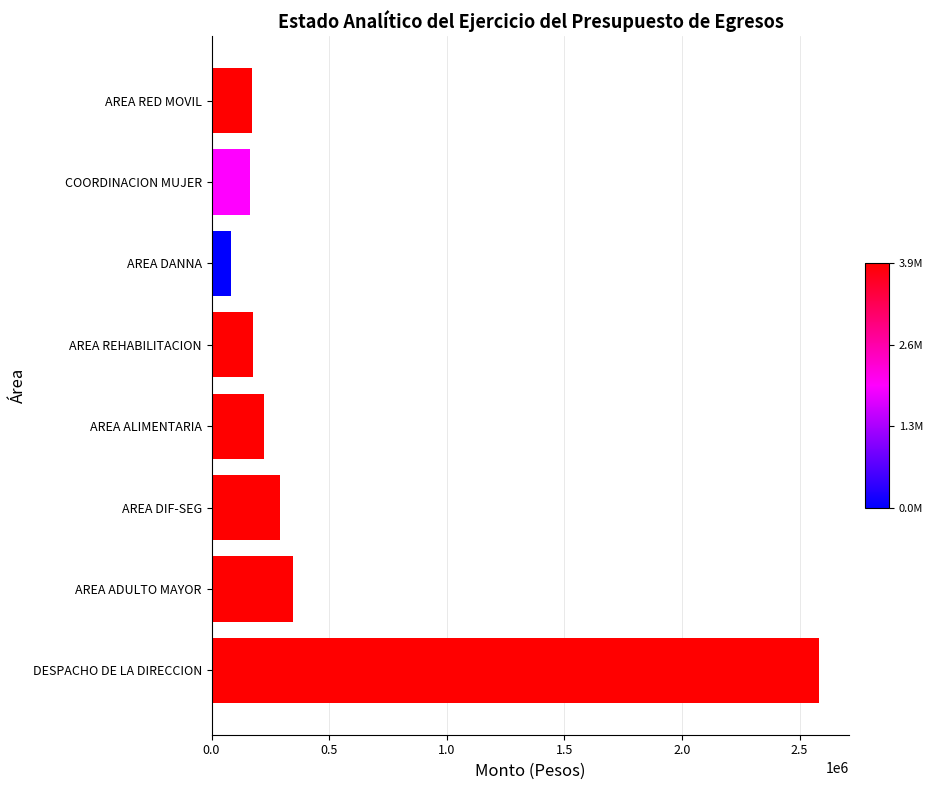

What is the approximate value at AREA DIF-SEG?

291264.1